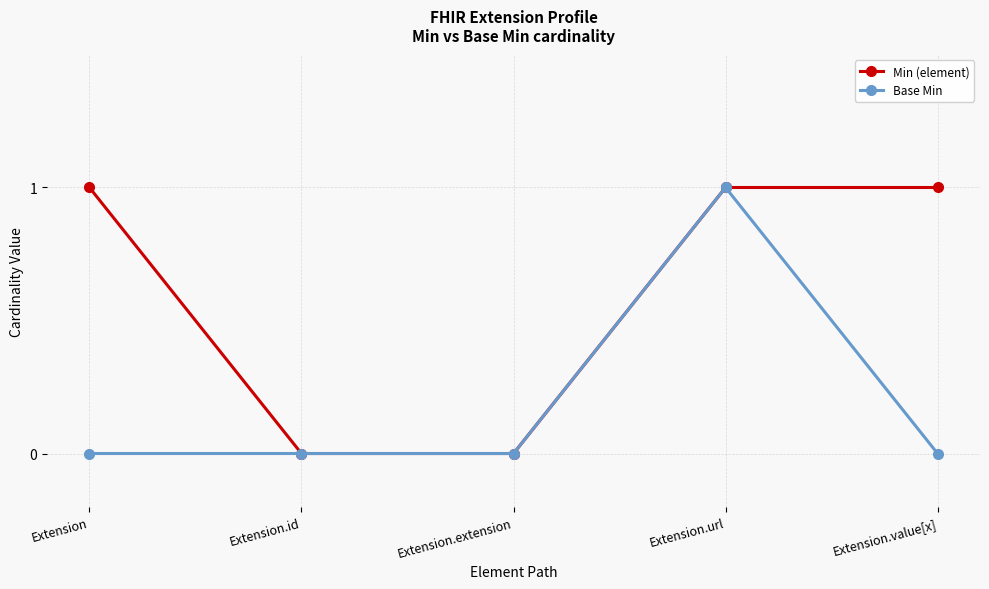

True or false: Min (element) has a value of 1 at Extension.value[x].

True